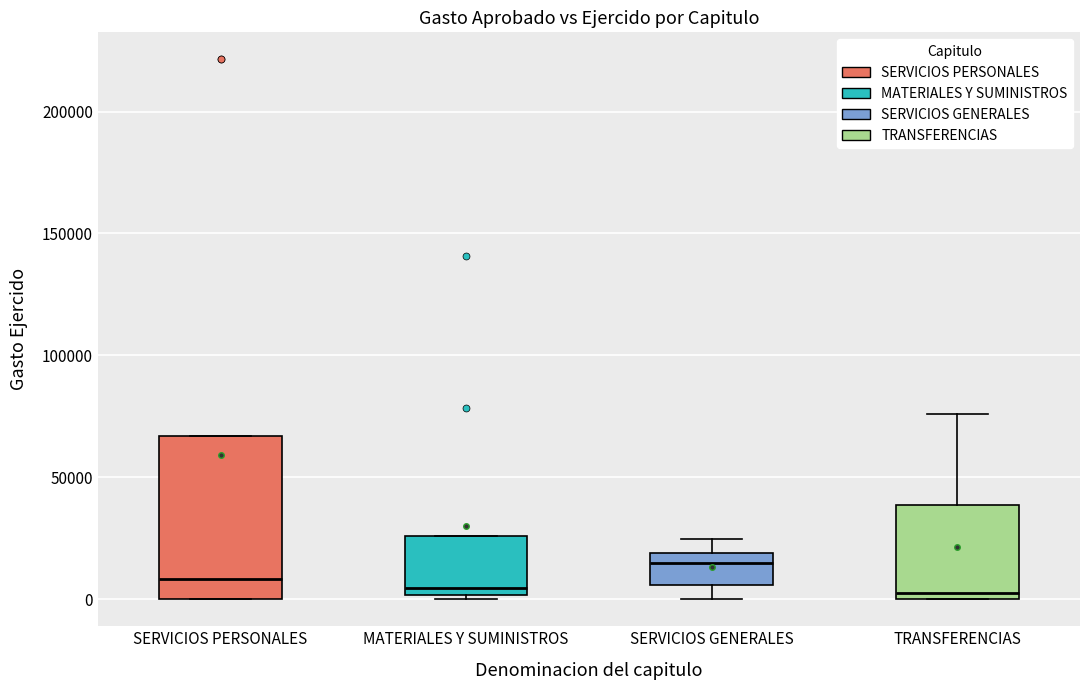

Reading left to right, transcribe this box plot: for each box, give where its median line is, the range the box spans, and where its two whiskers end, as read against the y-axis. The values are not printed on the chart, so give them approximately, as read against the axis.

SERVICIOS PERSONALES: median 10000, box 0 to 65000, whiskers 0 to 65000
MATERIALES Y SUMINISTROS: median 5000, box 0 to 25000, whiskers 0 (just below the box's lower edge) to 25000
SERVICIOS GENERALES: median 15000, box 5000 to 20000, whiskers 0 to 25000
TRANSFERENCIAS: median 5000, box 0 to 40000, whiskers 0 to 75000